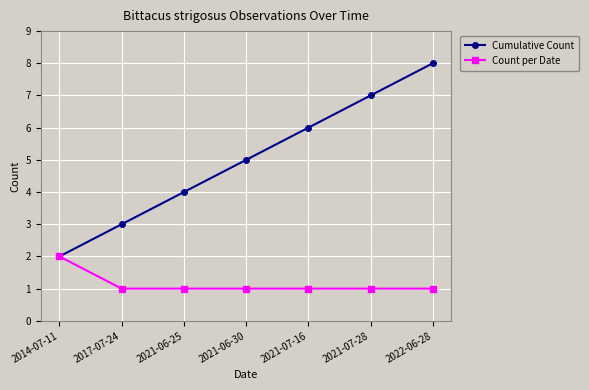

What is the spread (max minus min) of values at 2021-07-28?

6